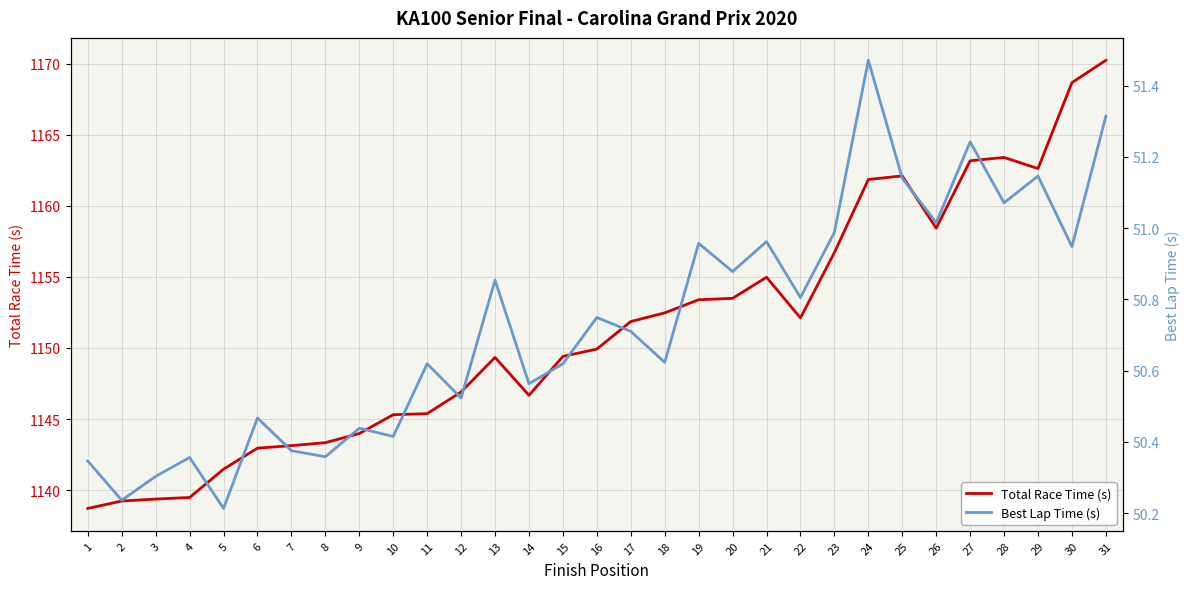

What is the total value across all series at 30?

1219.6